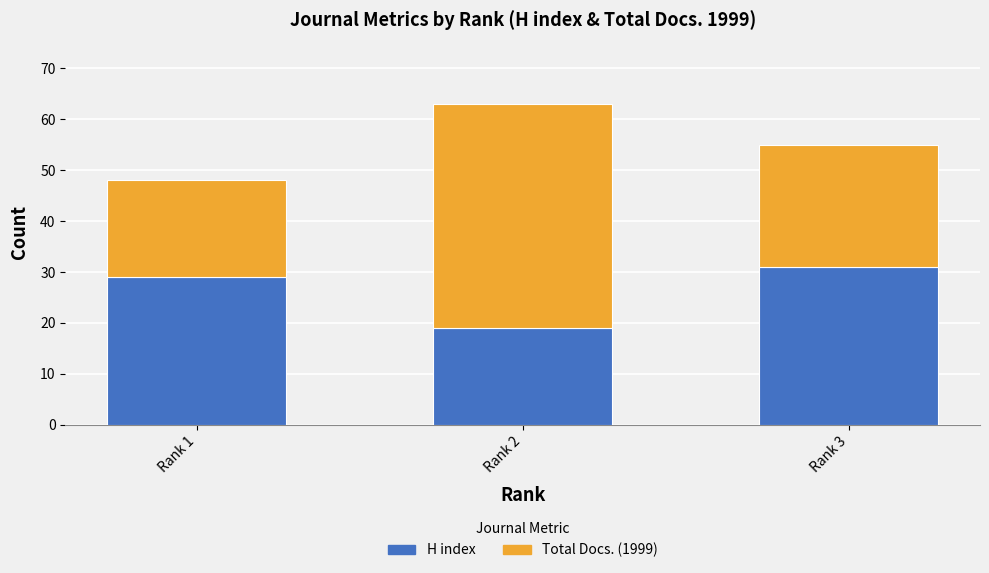

What is the total value across all series at Rank 1?

48